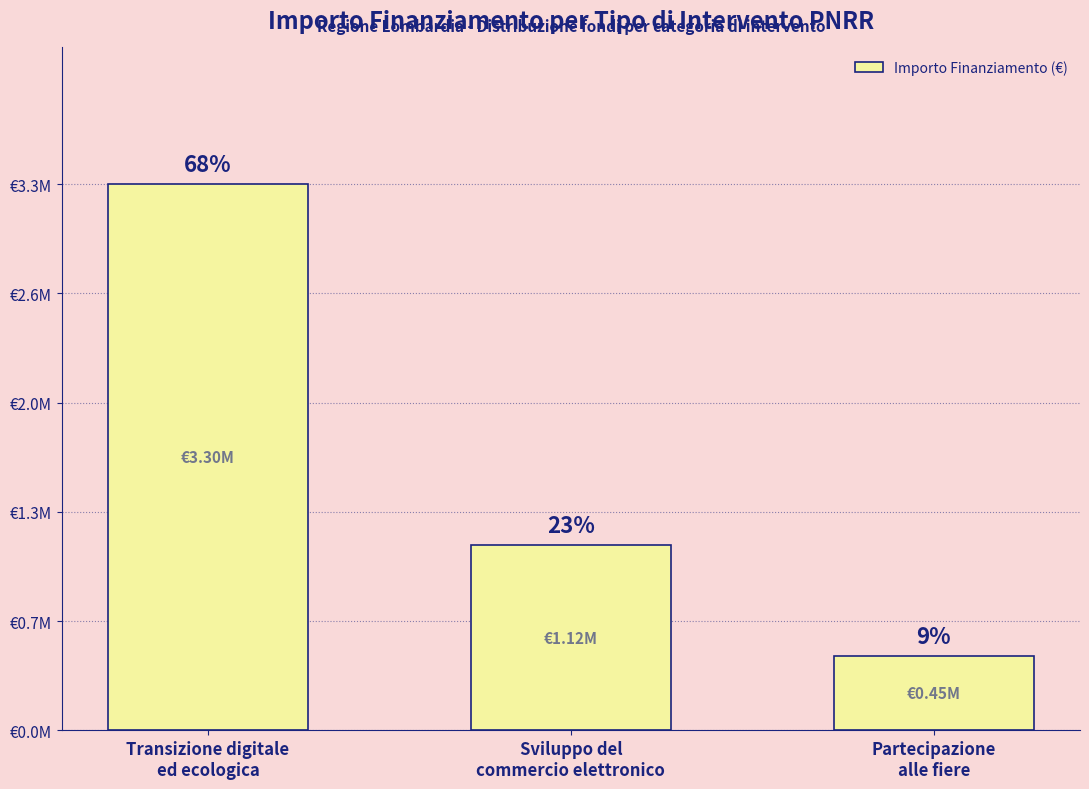

Are the bars grouped side by side (vs. stacked)?

No